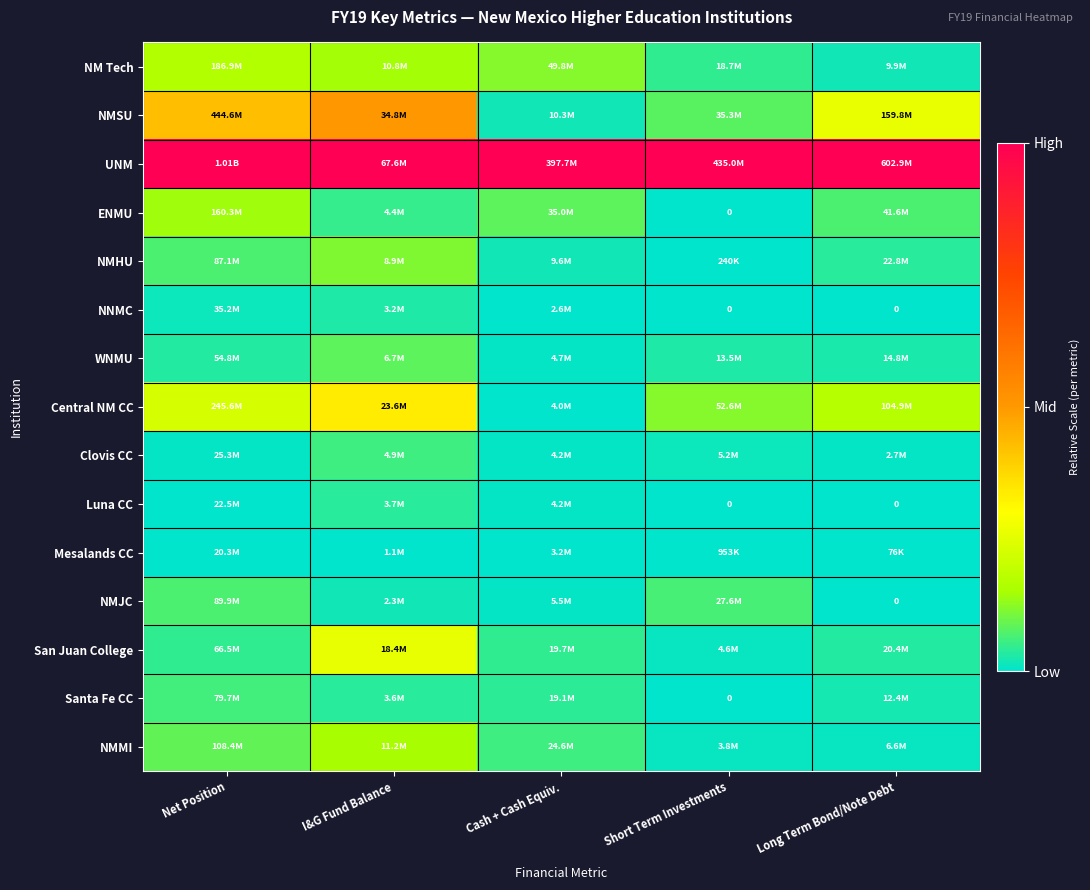

At which label is NMHU closest to 0?

Short Term Investments